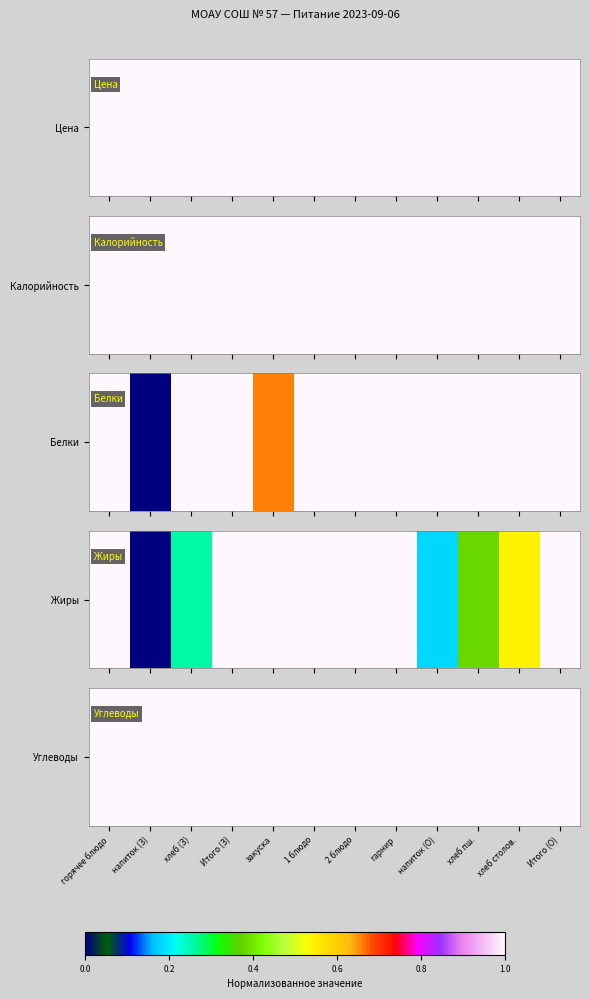

What is the average value?

29.2